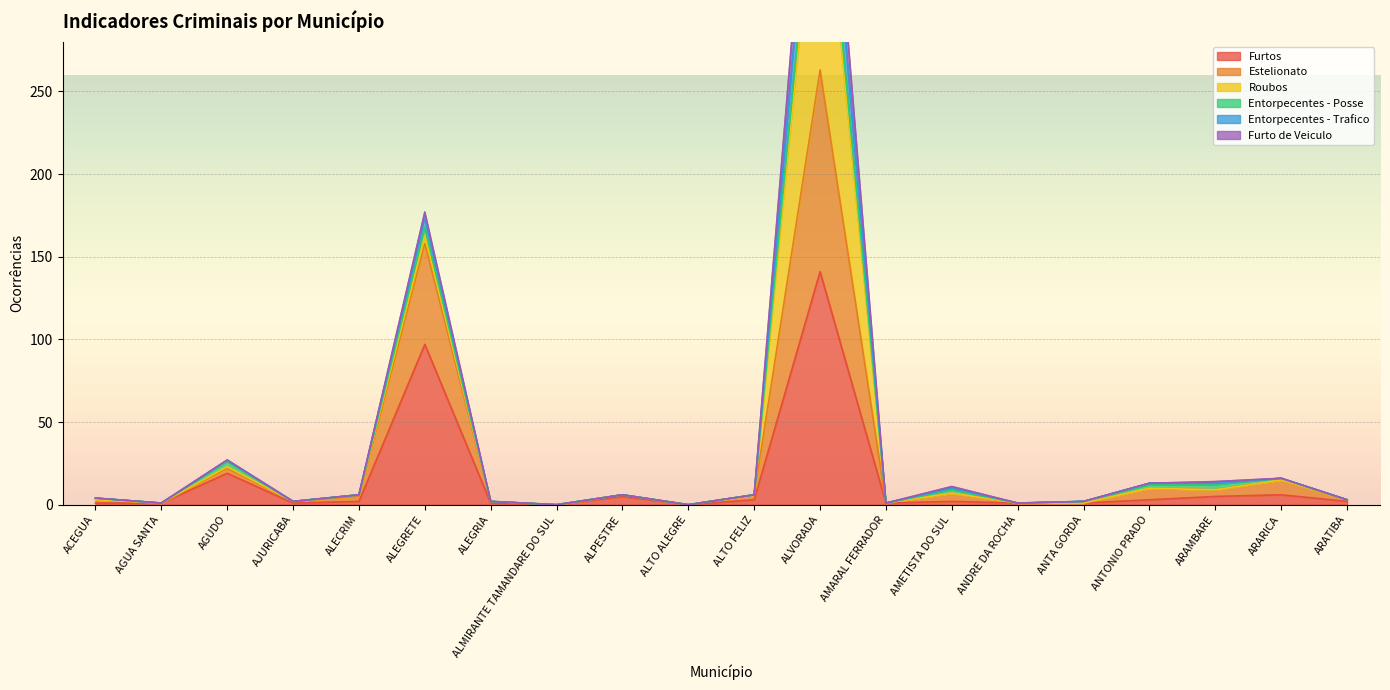

Is it true that Furtos equals 6 at ARARICA?

True